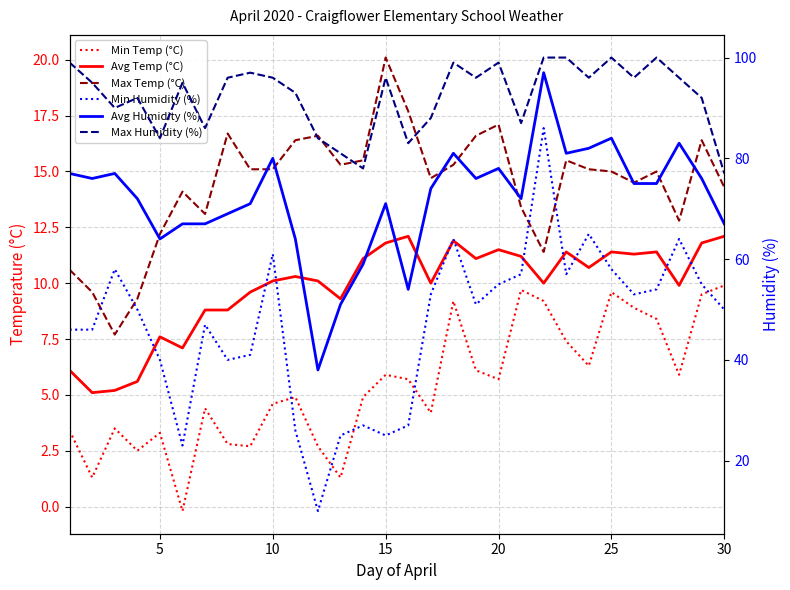

Rank the series at 25 from lowest to highest value.

Min Temp (°C), Avg Temp (°C), Max Temp (°C), Min Humidity (%), Avg Humidity (%), Max Humidity (%)